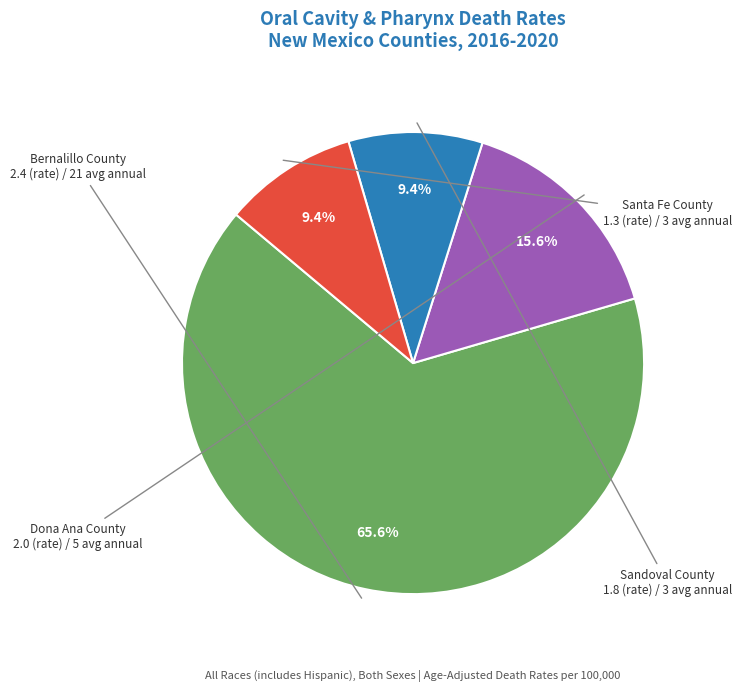

What is the largest slice in the pie chart?

Bernalillo County